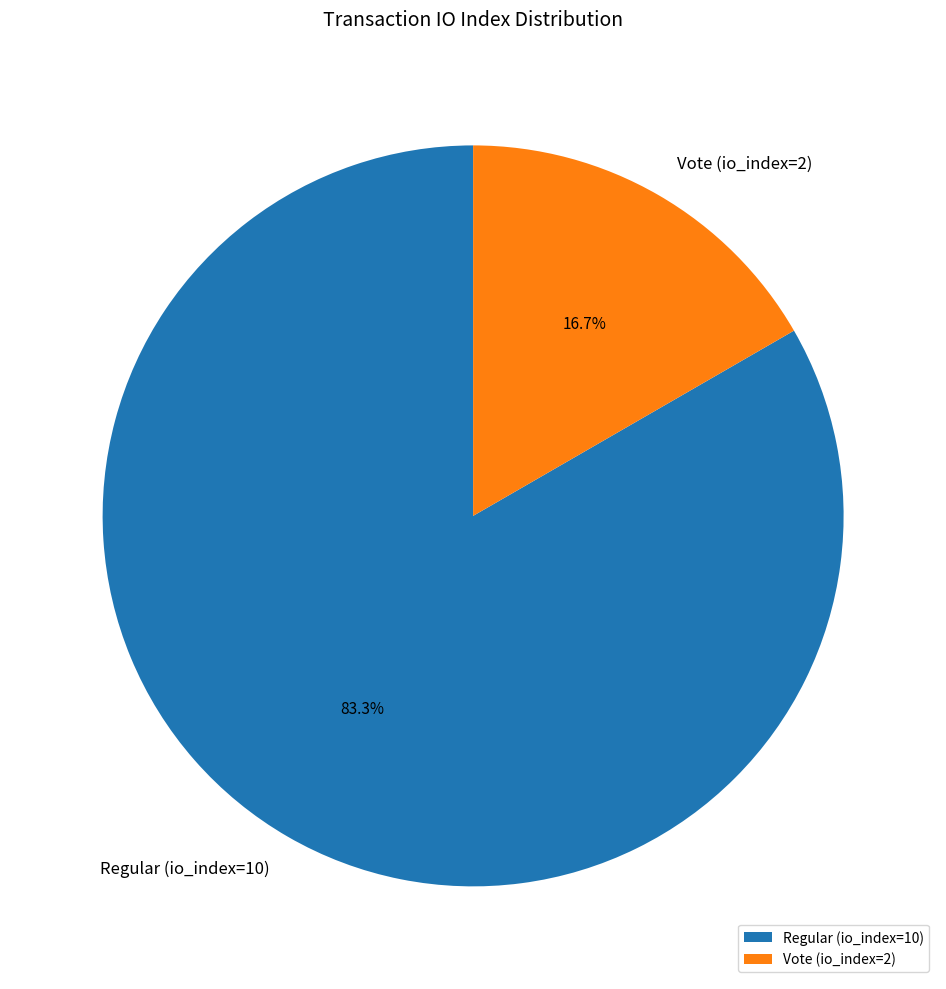

To the nearest percent, what is the difference between the Vote (io_index=2) and Regular (io_index=10) slice percentages?

67%